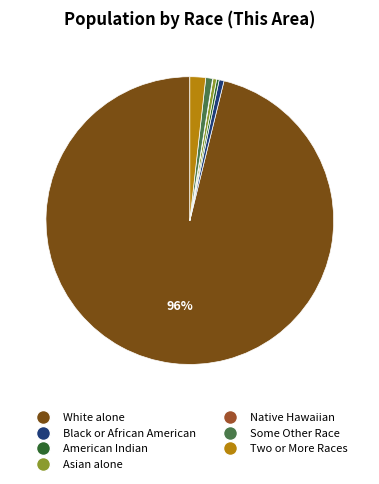

Does any single category account for the majority?

Yes